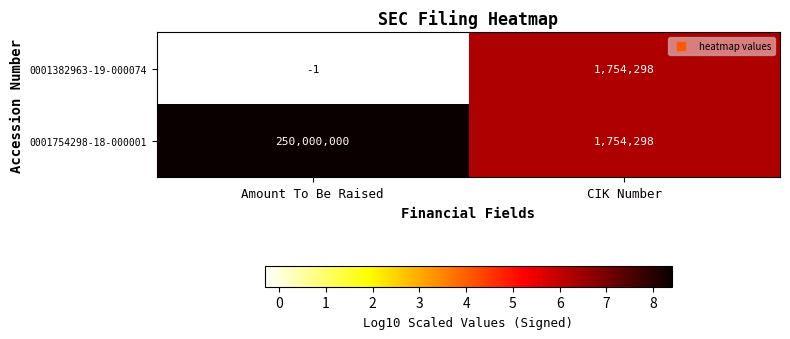

List the series in order of their peak value, lowest first.

0001382963-19-000074, 0001754298-18-000001